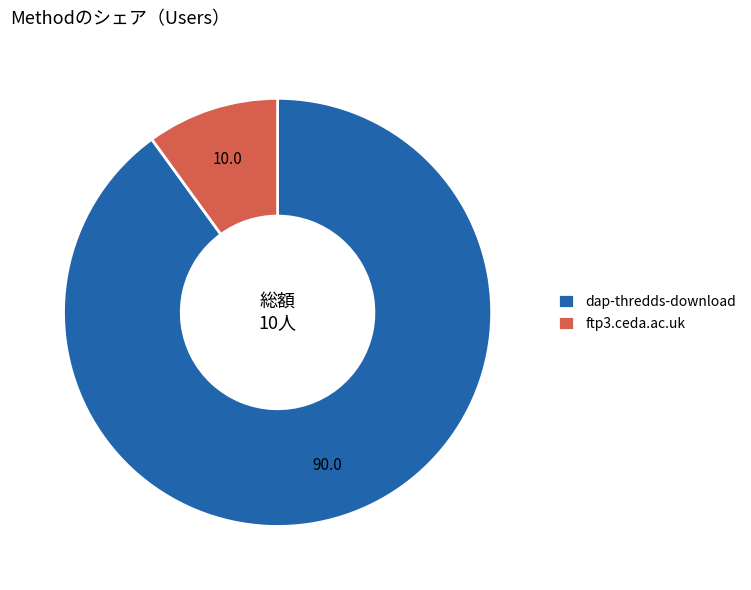

What is the largest slice in the pie chart?

dap-thredds-download